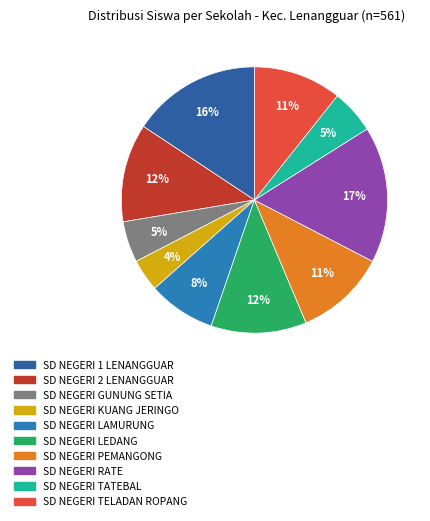

Is there a majority slice in this chart?

No